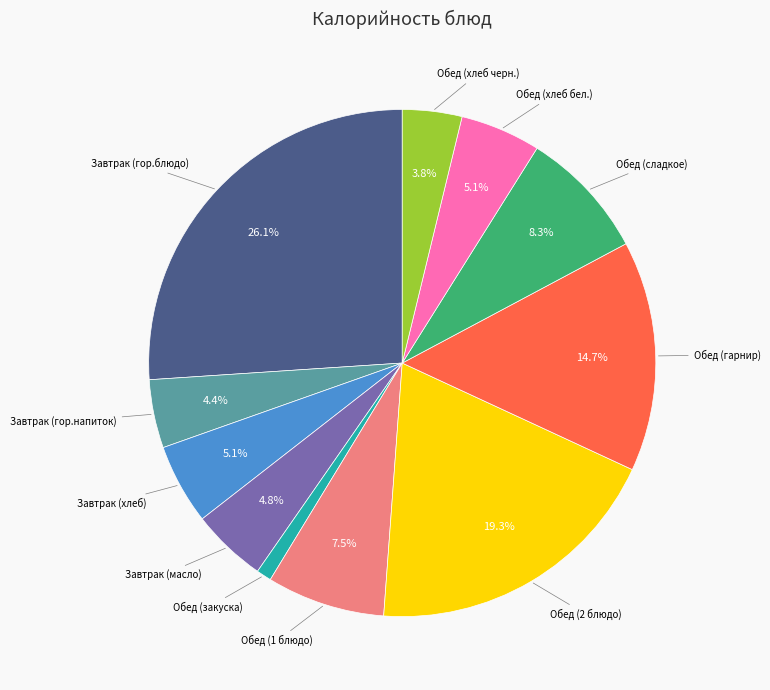

Is there a majority slice in this chart?

No